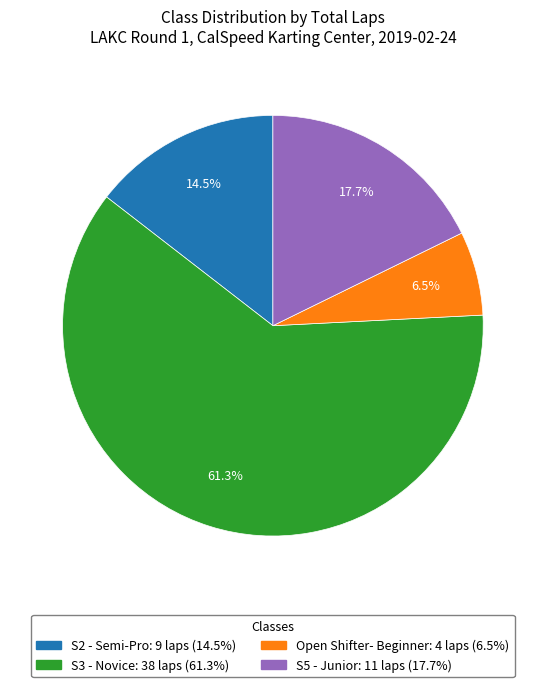

To the nearest percent, what is the difference between the largest and smallest slice percentages?

55%